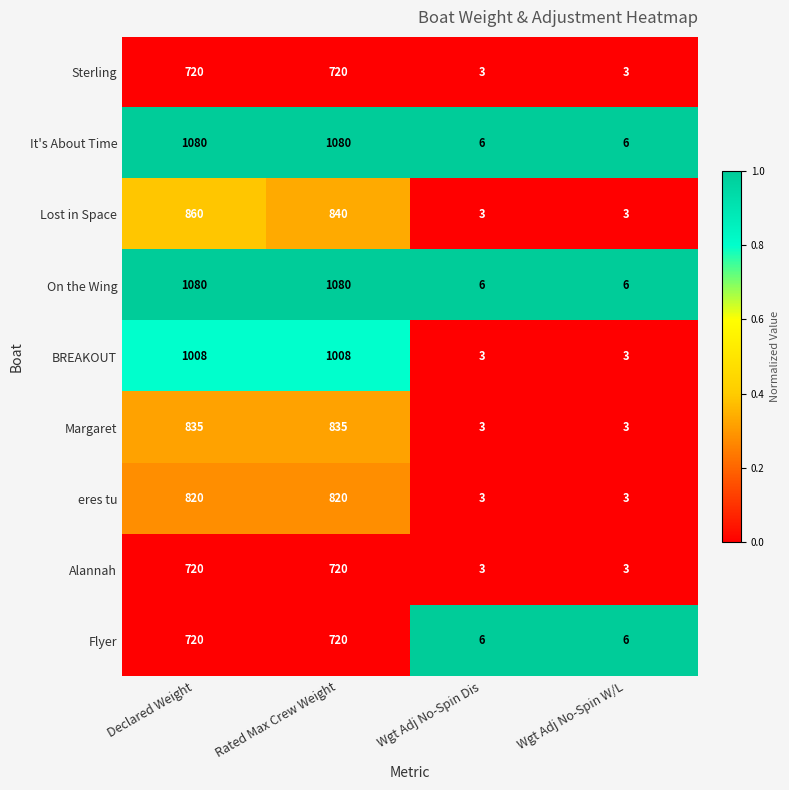

What is the spread (max minus min) of values at Wgt Adj No-Spin Dis?

3